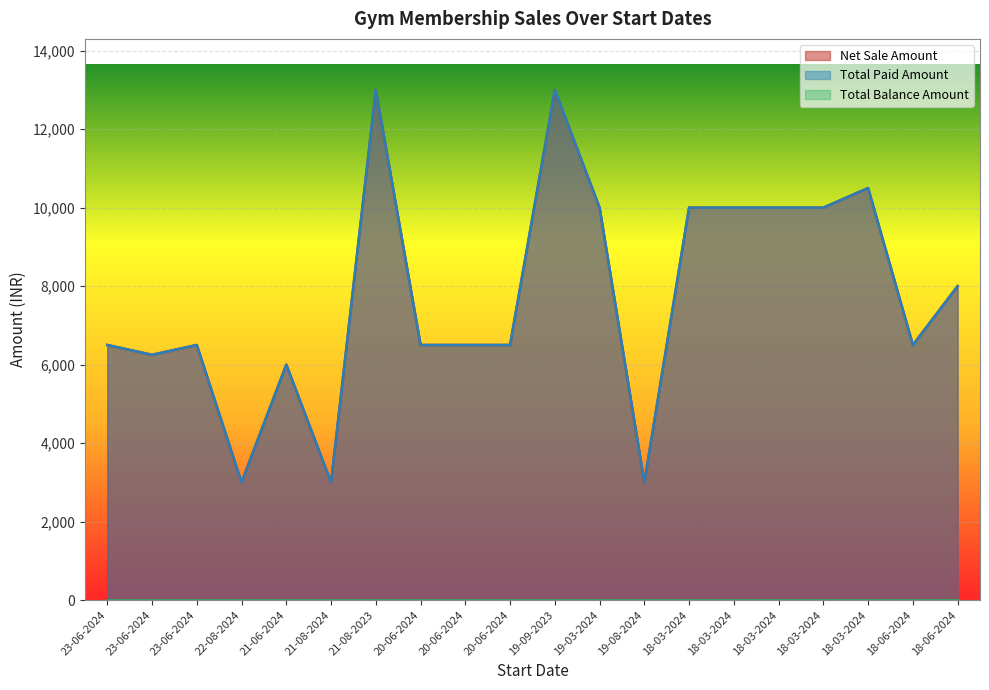

Is the value of Total Paid Amount at 23-06-2024 greater than the value of Net Sale Amount at 21-06-2024?

Yes